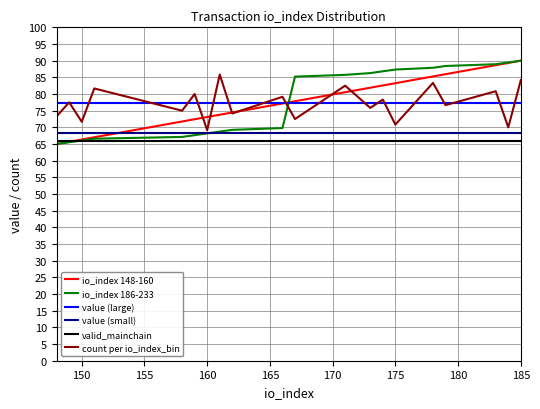

What is the minimum value for io_index 148-160?

65.0